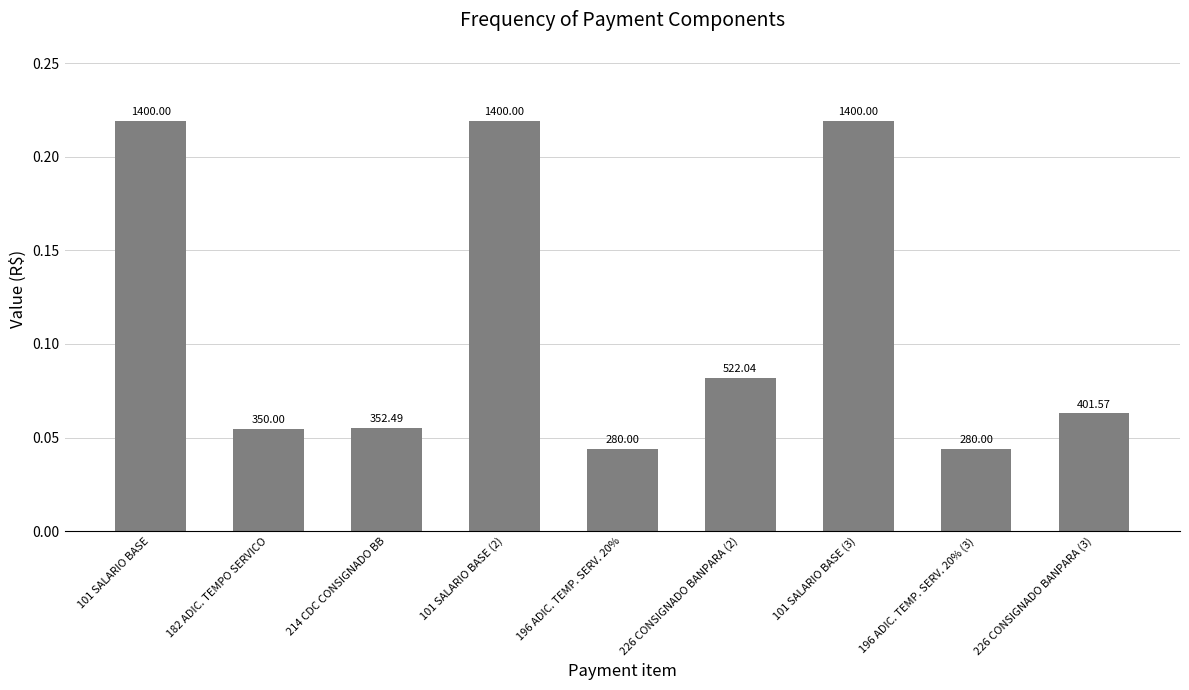

How many bars are there in total?

9